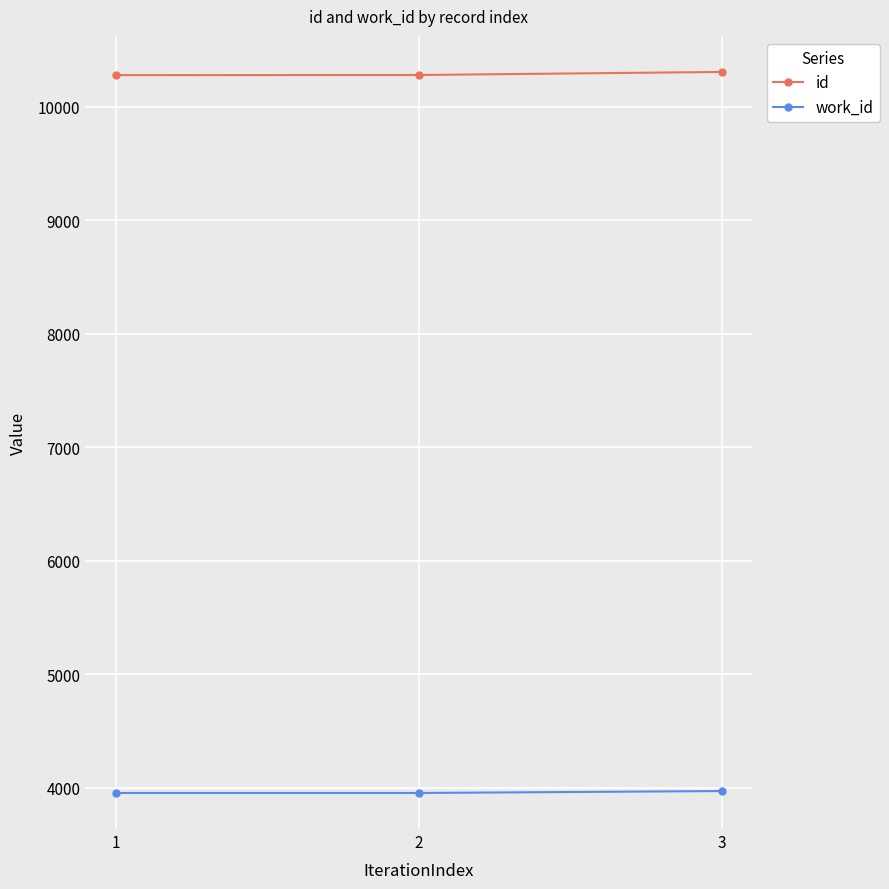

What is the highest value of the work_id series?

3970